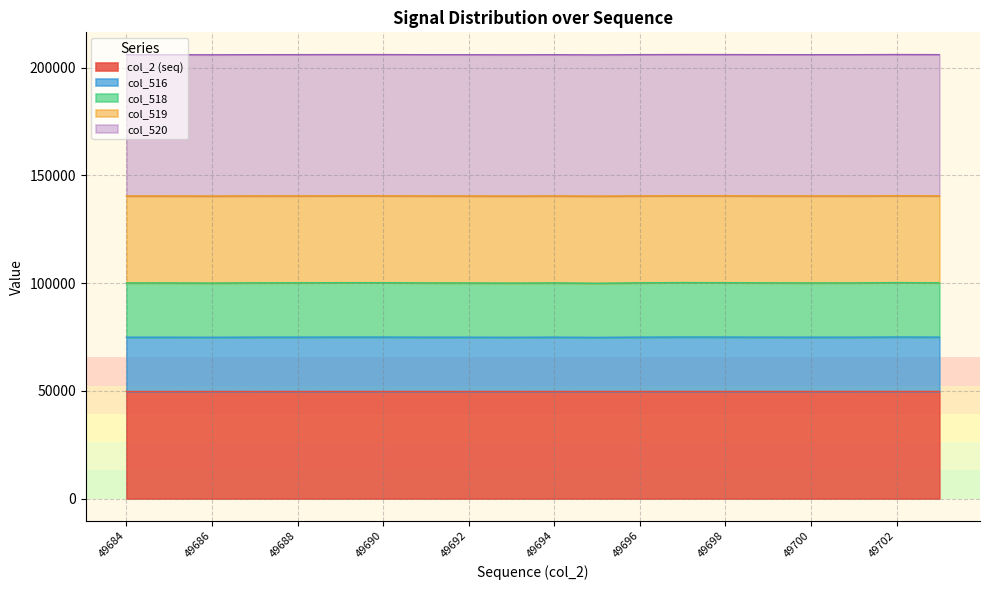

Does the chart have visible grid lines?

Yes